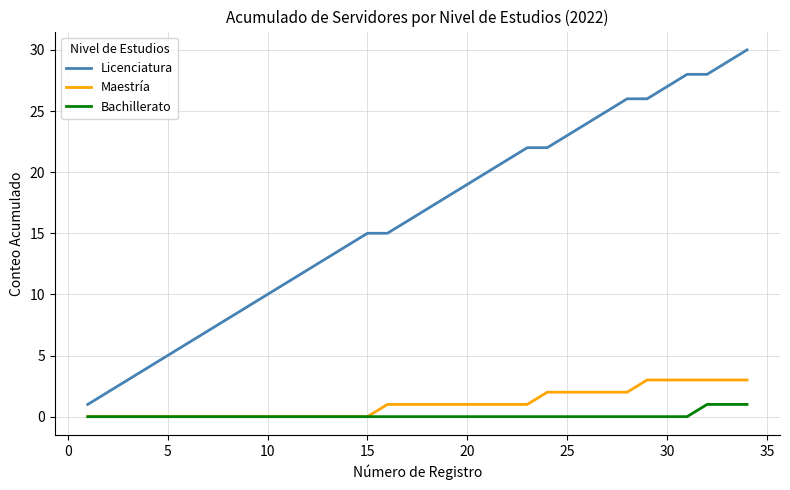

How many Maestría values are between 0 and 2?

28